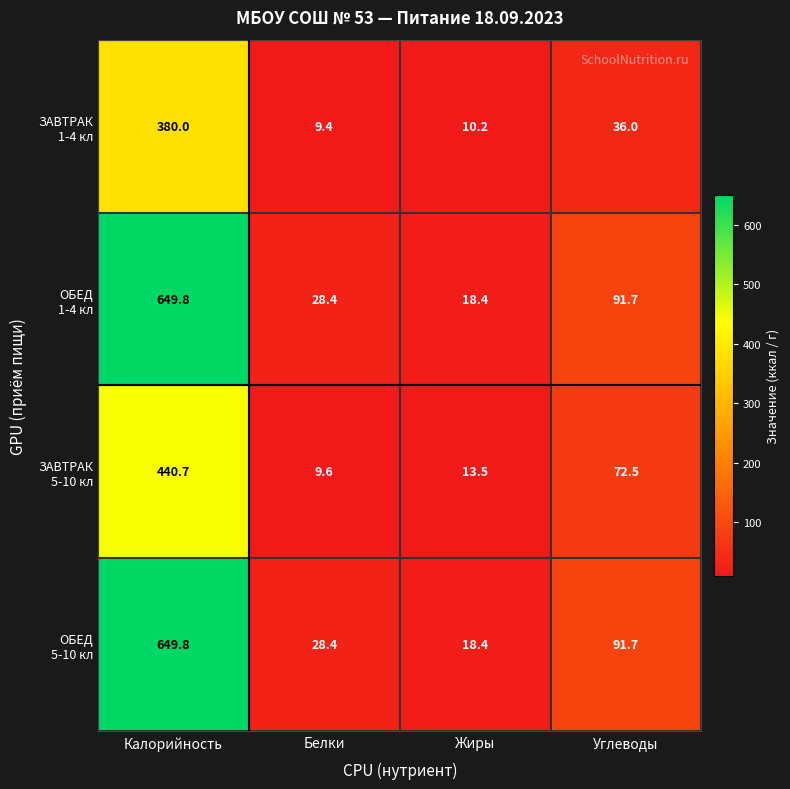

How many series are shown in this chart?

4